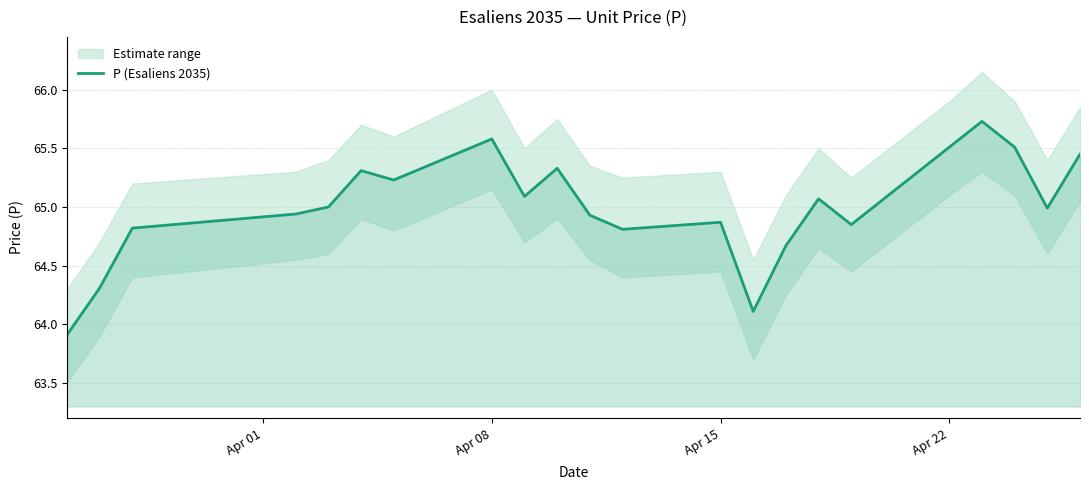

Reading right to left, what are all the values shown in this chart?

65.5	65.0	65.5	65.7	65.5	64.8	65.1	64.7	64.1	64.9	64.8	64.9	65.3	65.1	65.6	65.2	65.3	65.0	64.9	64.8	64.3	63.9